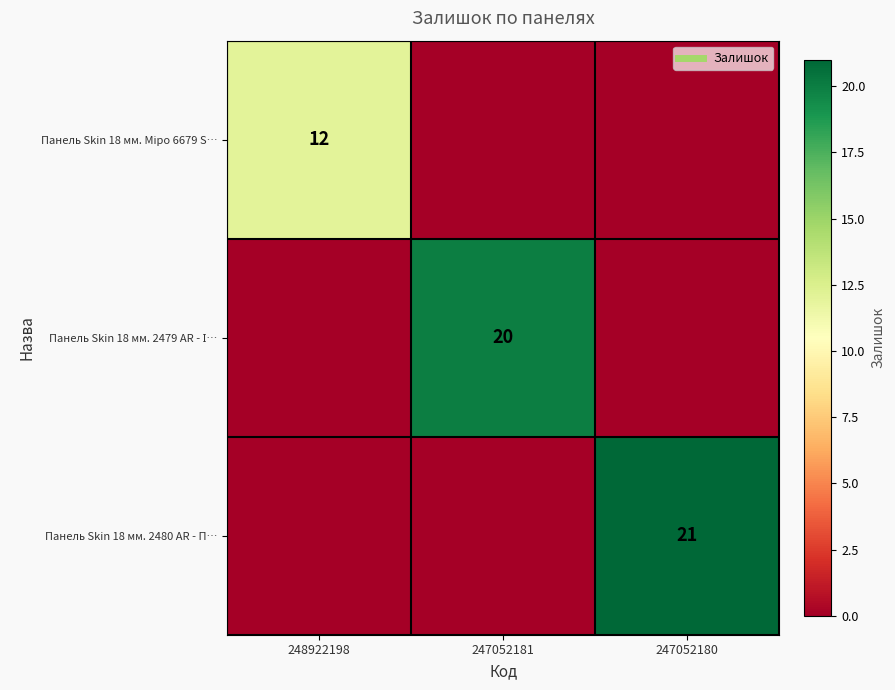

True or false: Панель Skin 18 мм. 2480 AR - П… has a value of 32 at 247052180.

False